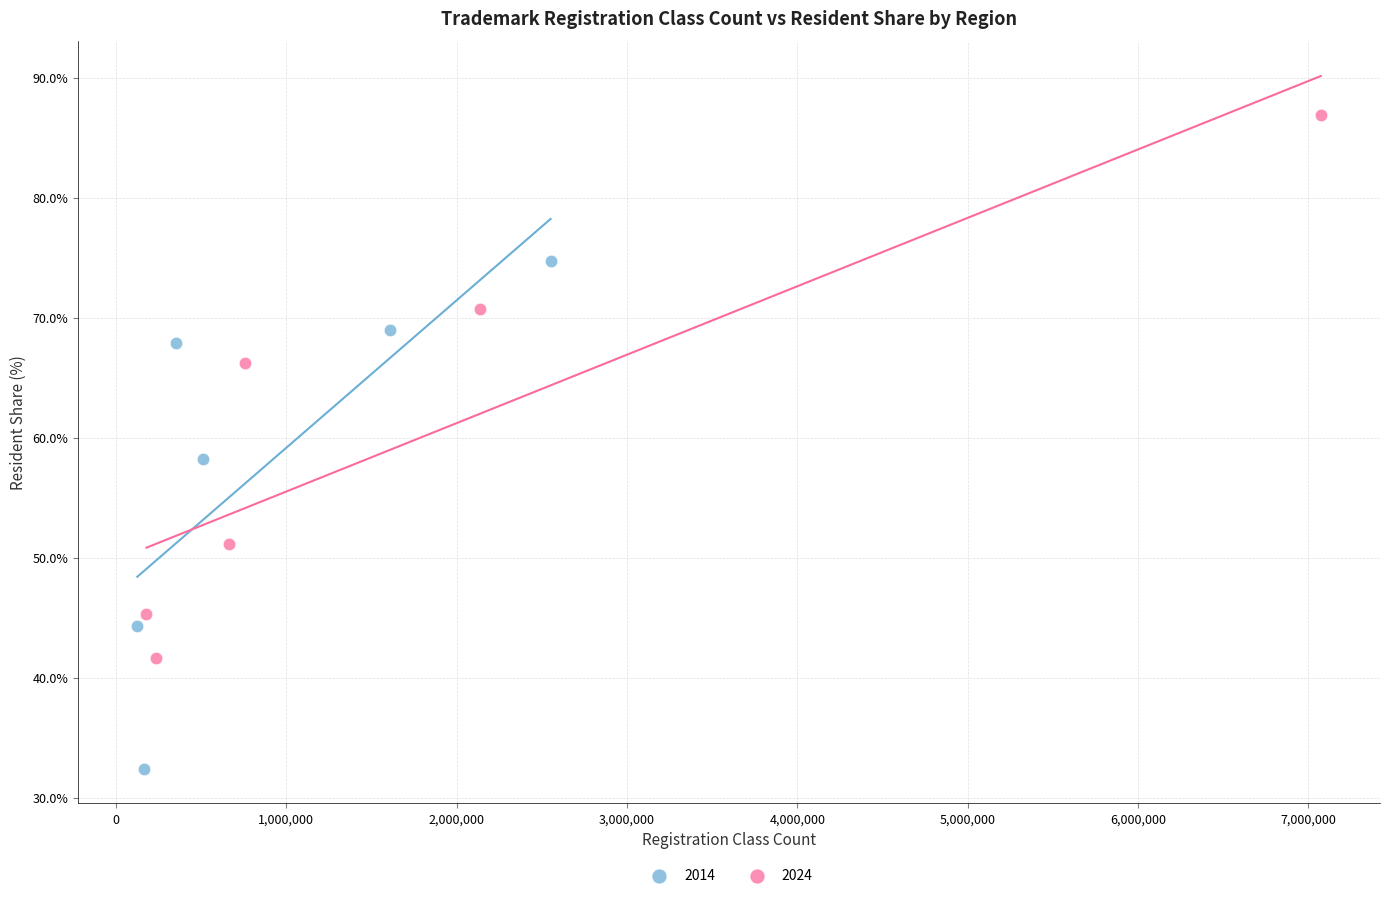

Which series reaches the maximum Y coordinate?

2024